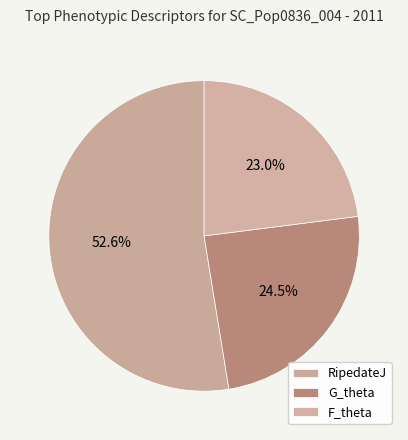

Count the number of slices in the pie.

3